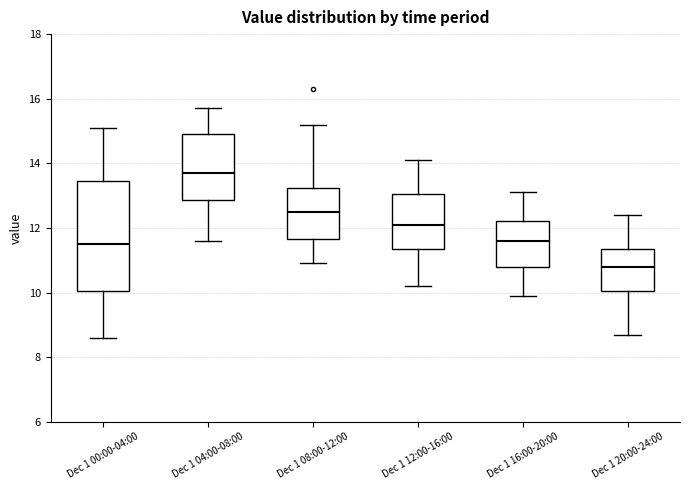

Where is the lower edge of the box for Dec 1 12:00-16:00 on the y-axis? The values are not printed on the chart, so give them approximately, as read against the axis.

11.4